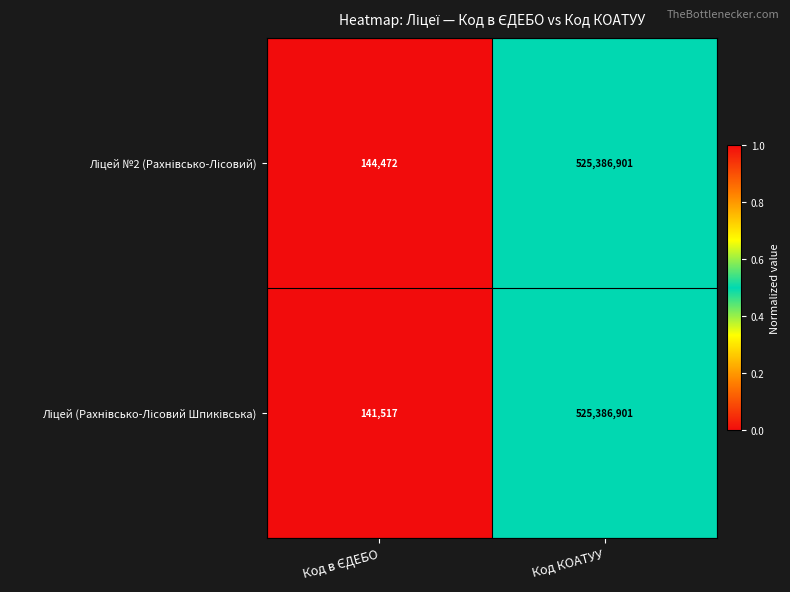

At which category does the chart reach its peak across all series?

Код КОАТУУ